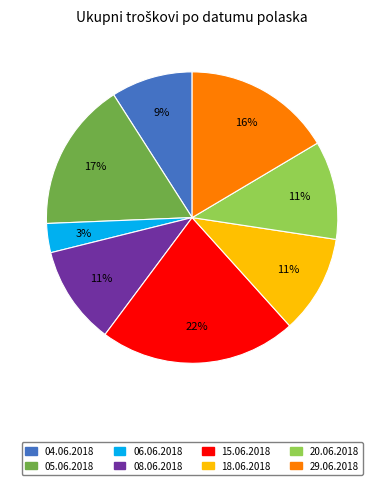

Is it true that 20.06.2018 is 26% of the pie?

False